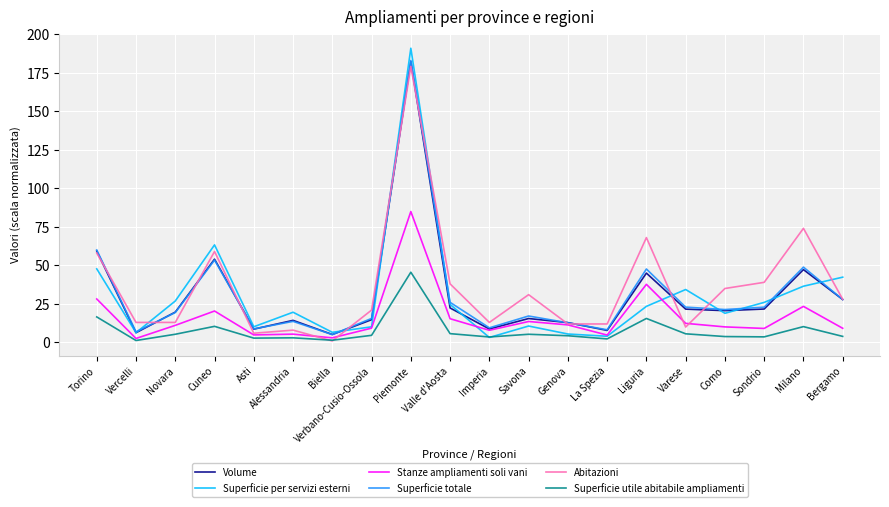

The value of Abitazioni at Milano is 114.9. True or false?

False